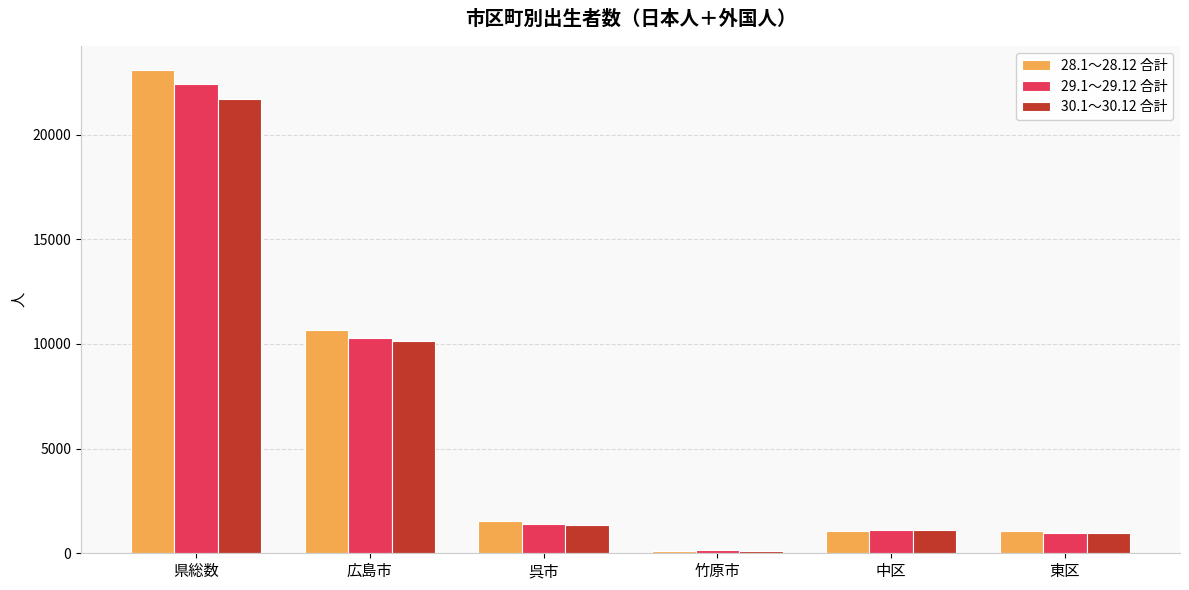

What is the difference between the 29.1～29.12 合計 values at 広島市 and 呉市?

8856